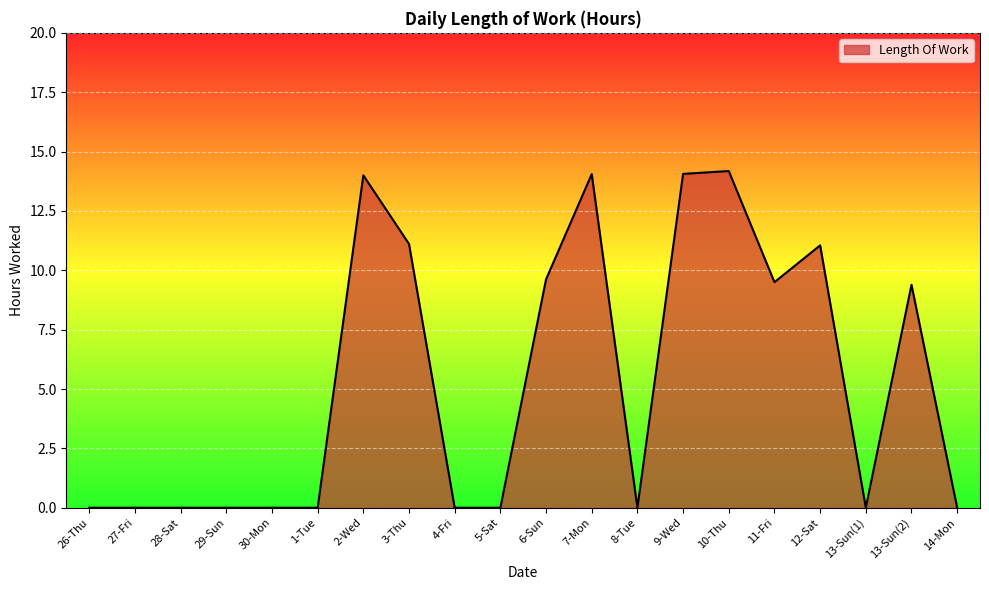

How many lines are shown in the chart?

1